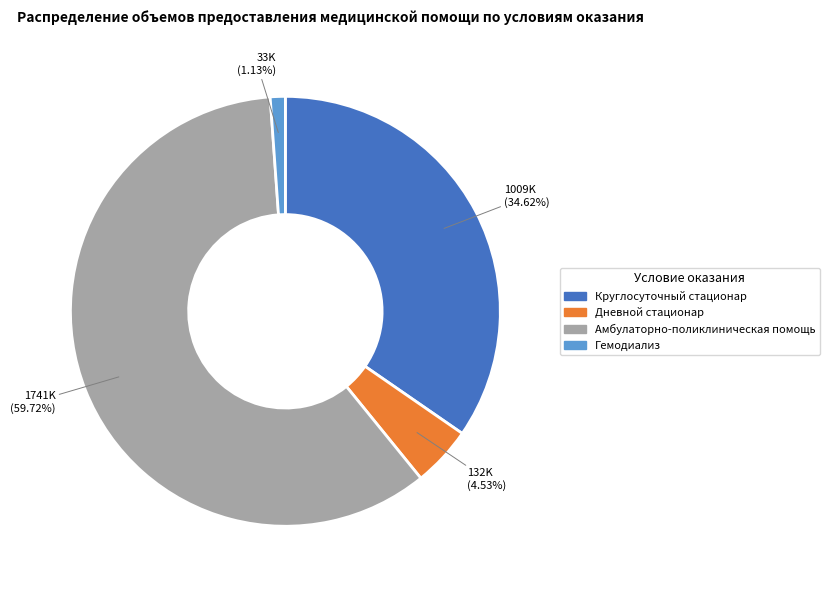

What is the largest slice in the pie chart?

Амбулаторно-поликлиническая помощь